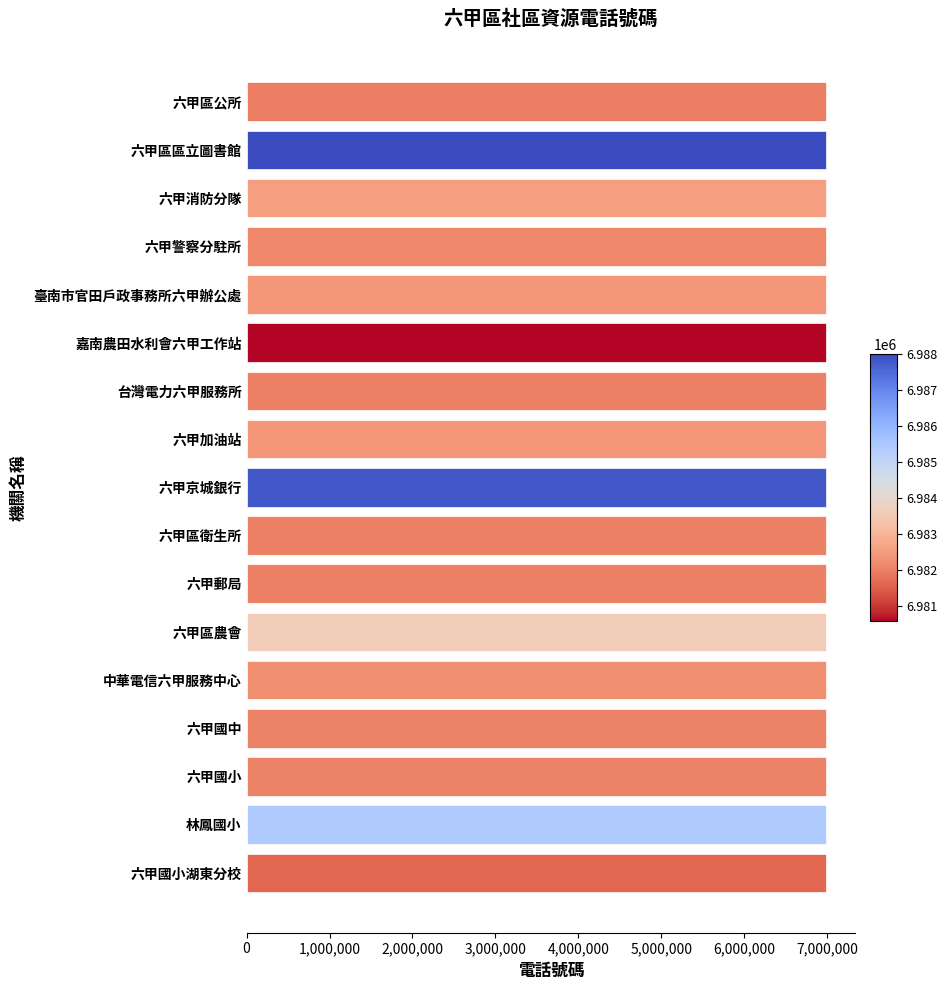

What is the ratio of the value at 六甲國小 to the value at 臺南市官田戶政事務所六甲辦公處?

1.0